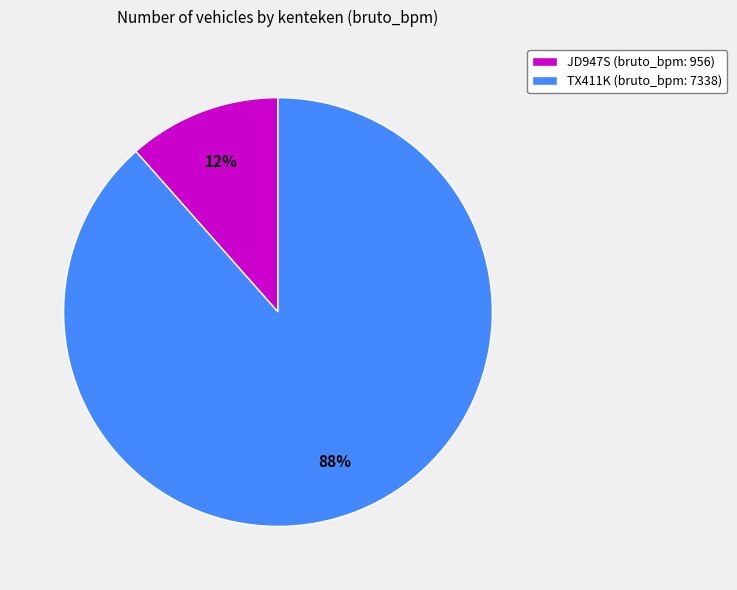

Which slice represents more than half of the pie?

TX411K